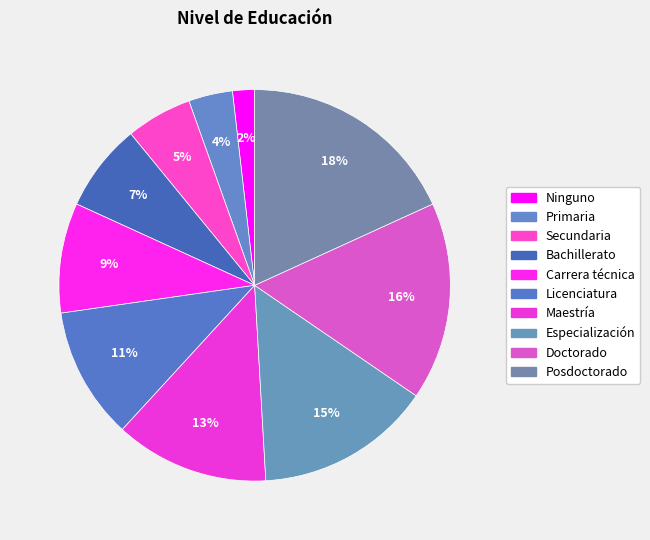

To the nearest percent, what is the combined percentage of Especialización and Bachillerato?

22%